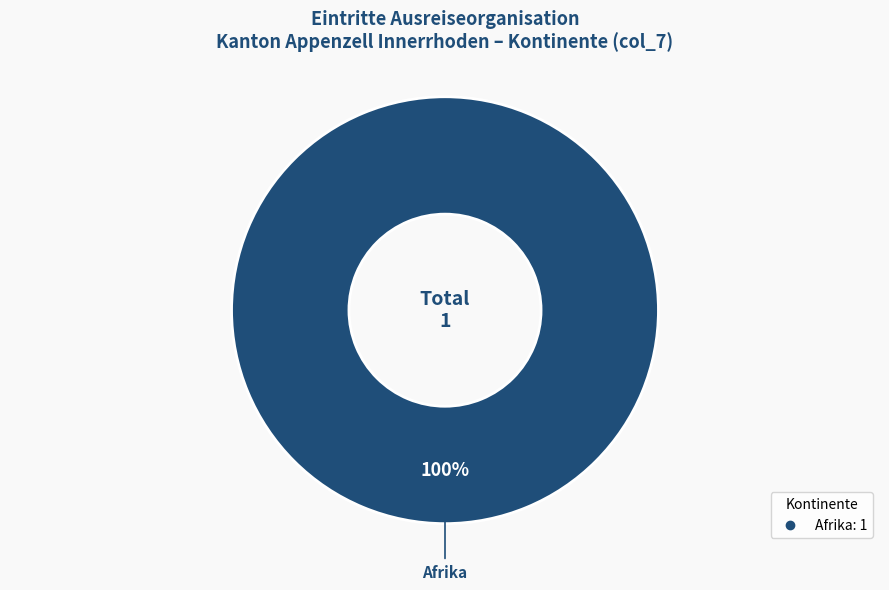

Is there any slice that represents more than half of the pie?

Yes